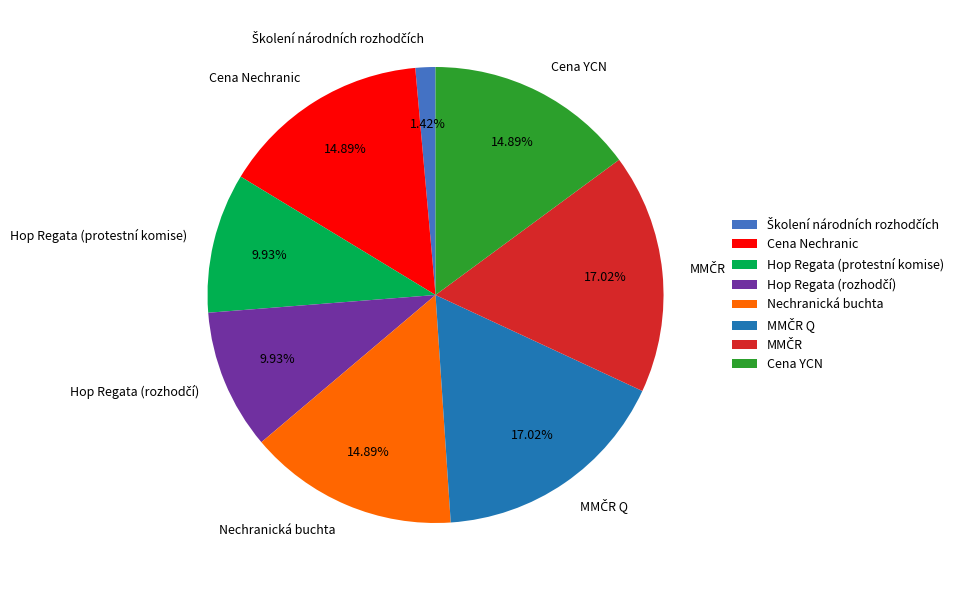

Which has a higher value, Nechranická buchta or Hop Regata (protestní komise)?

Nechranická buchta